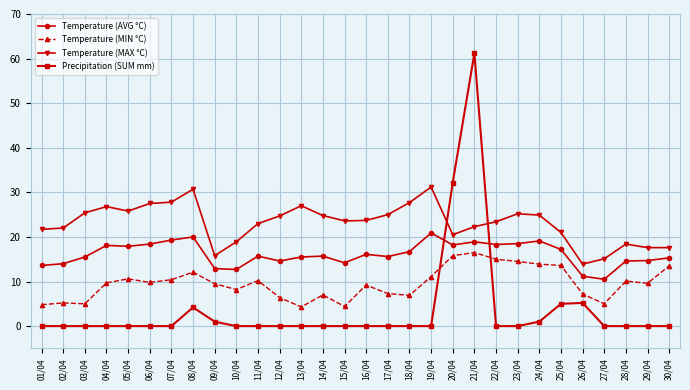

Is it true that Temperature (AVG °C) equals 27.5 at 13/04?

False